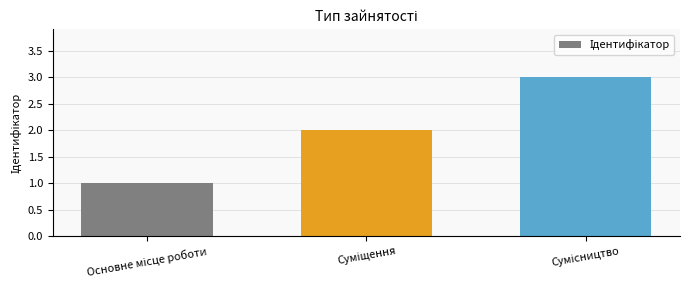

What is the greatest value displayed?

3